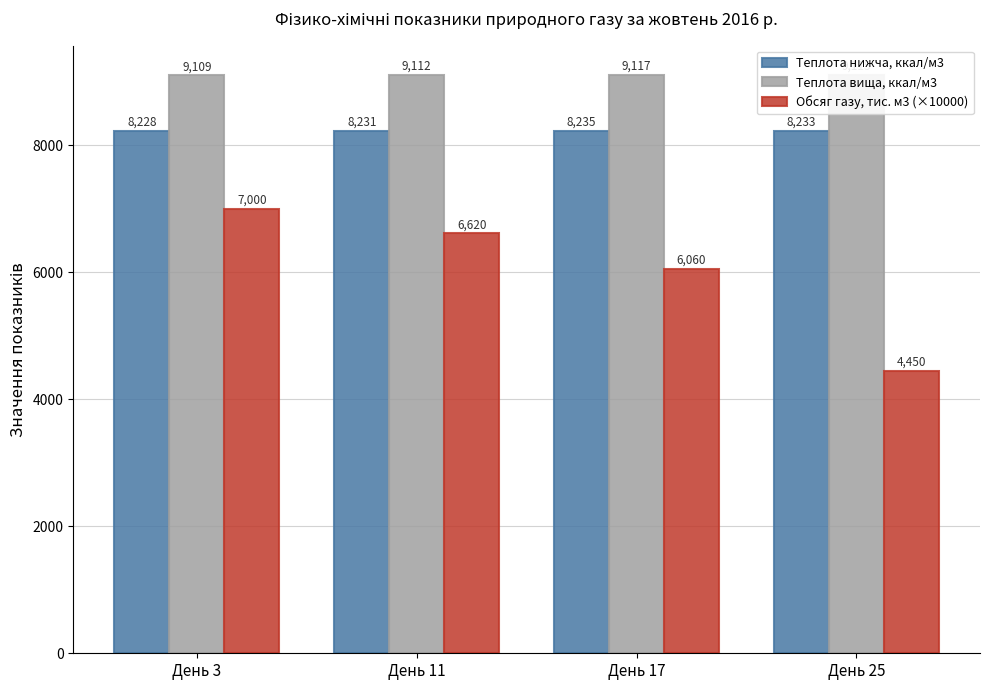

How many bars are there in each group?

3